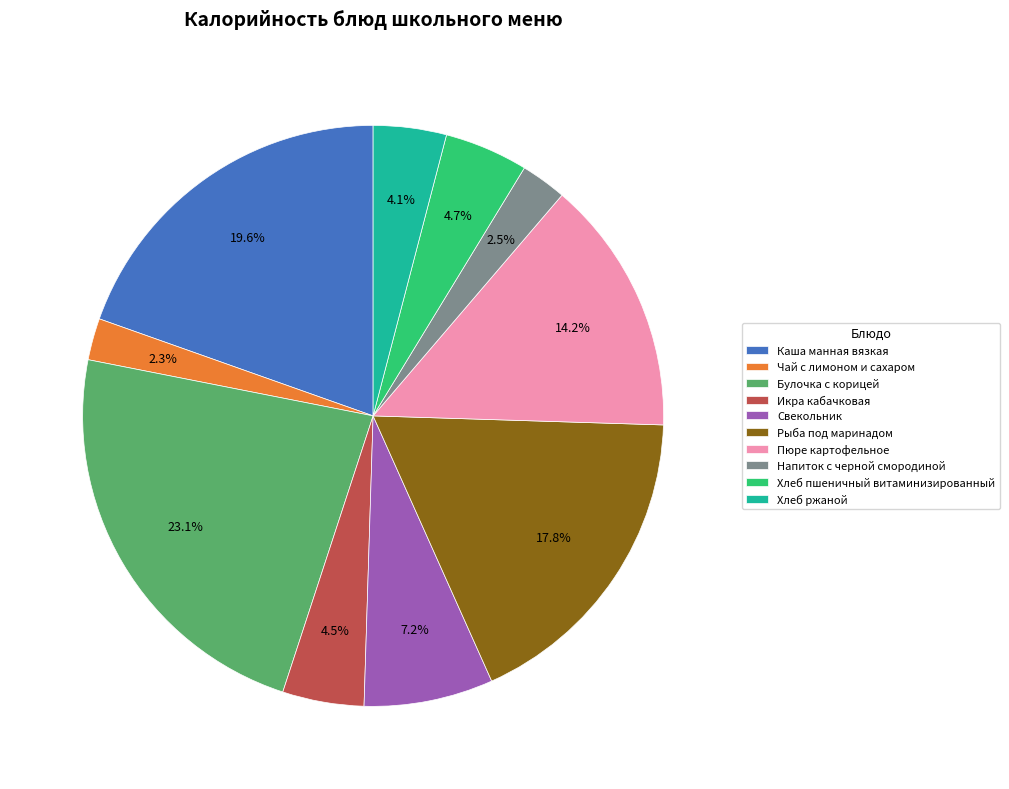

Is there any slice that represents more than half of the pie?

No